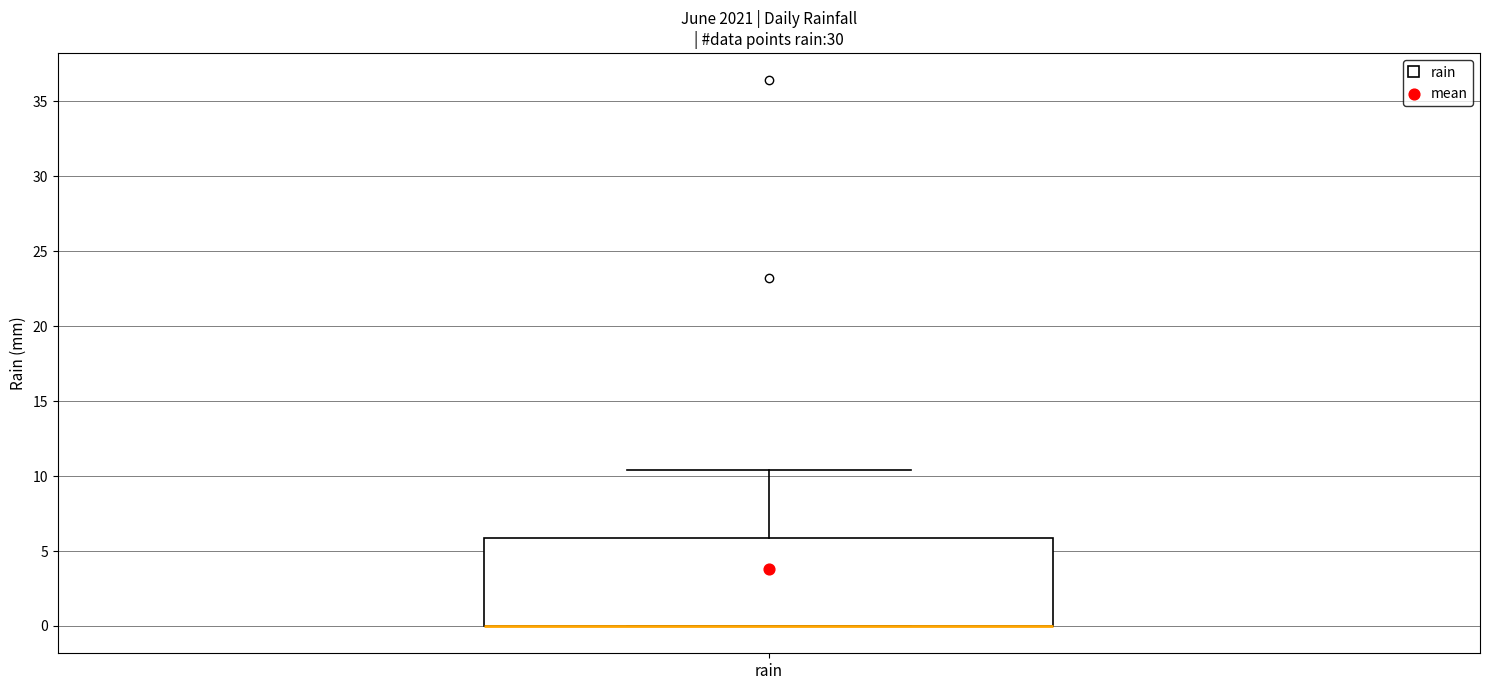

Transcribe this box plot: give where the median line is, the range the box spans, and where the two whiskers end, as read against the y-axis. The values are not printed on the chart, so give them approximately, as read against the axis.

median 0.0 (drawn on the box's lower edge), box 0.0 to 6.0, whiskers 0.0 to 10.5